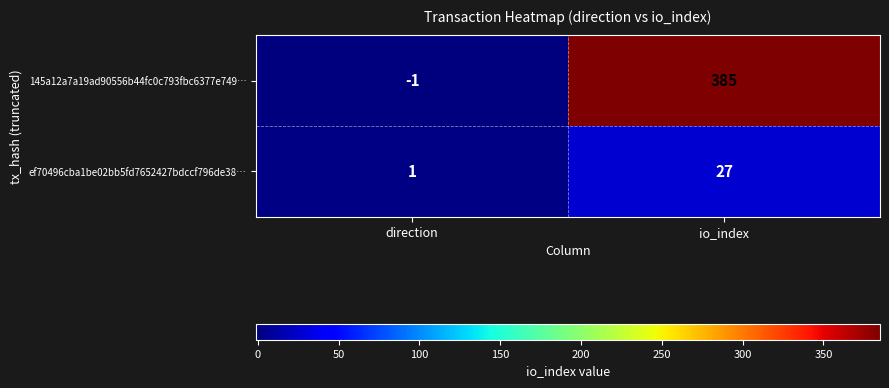

The 145a12a7a19ad90556b44fc0c793fbc6377e749… series shows 385 at io_index. True or false?

True